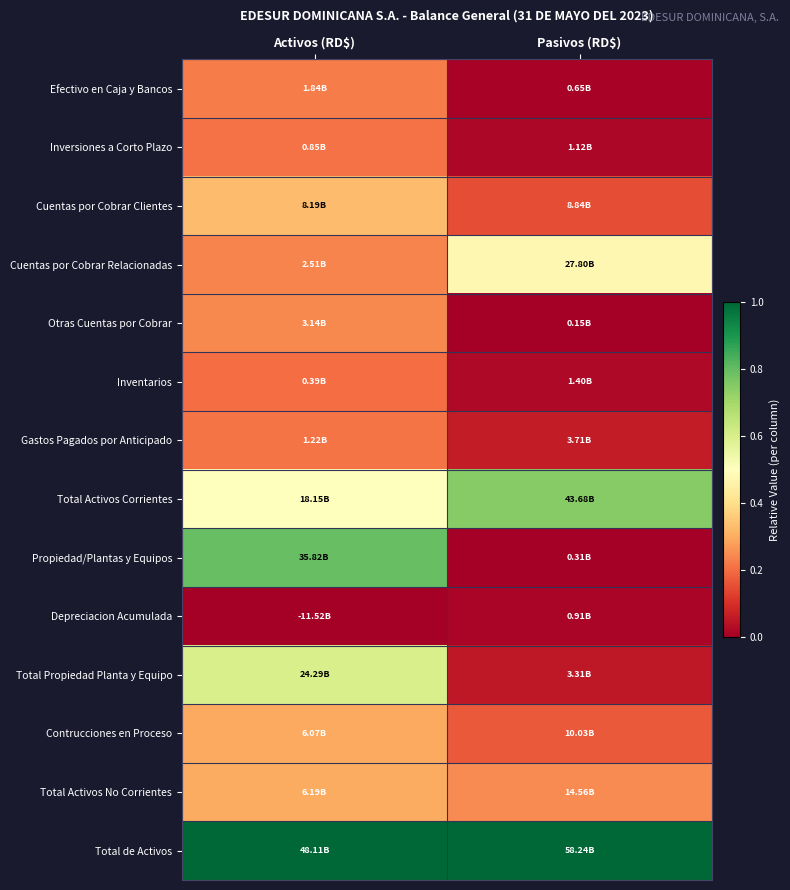

At Activos (RD$), list the series in order from largest to smallest.

Total de Activos, Propiedad/Plantas y Equipos, Total Propiedad Planta y Equipo, Total Activos Corrientes, Cuentas por Cobrar Clientes, Total Activos No Corrientes, Contrucciones en Proceso, Otras Cuentas por Cobrar, Cuentas por Cobrar Relacionadas, Efectivo en Caja y Bancos, Gastos Pagados por Anticipado, Inversiones a Corto Plazo, Inventarios, Depreciacion Acumulada